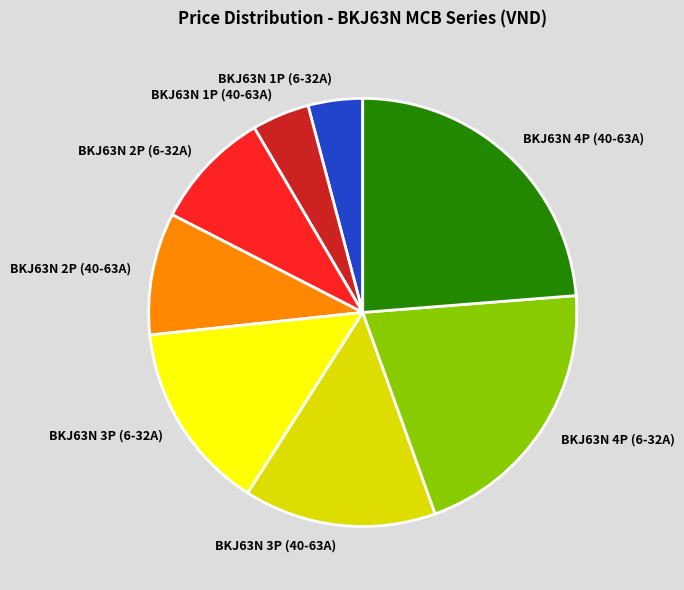

Count the number of slices in the pie.

8